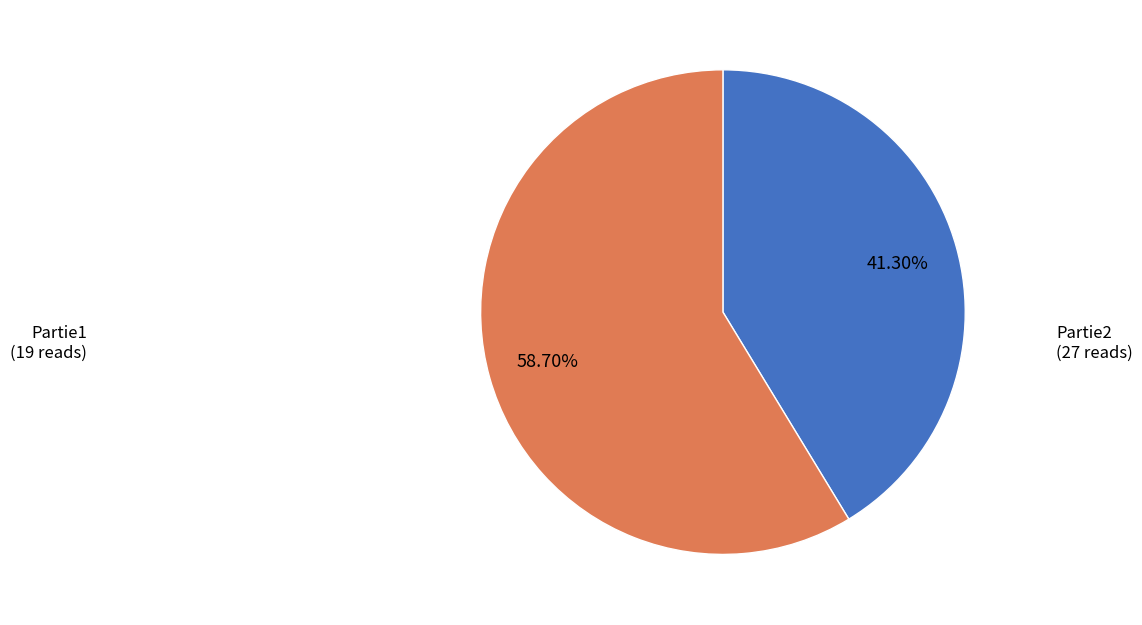

Which category accounts for the majority?

Partie2